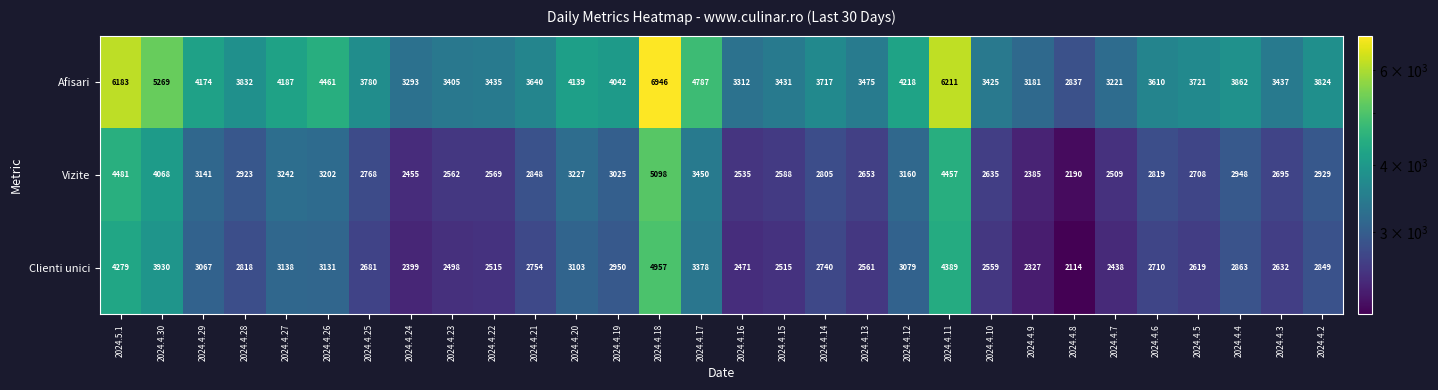

What is the difference between the maximum and minimum values in the Afisari series?

4109